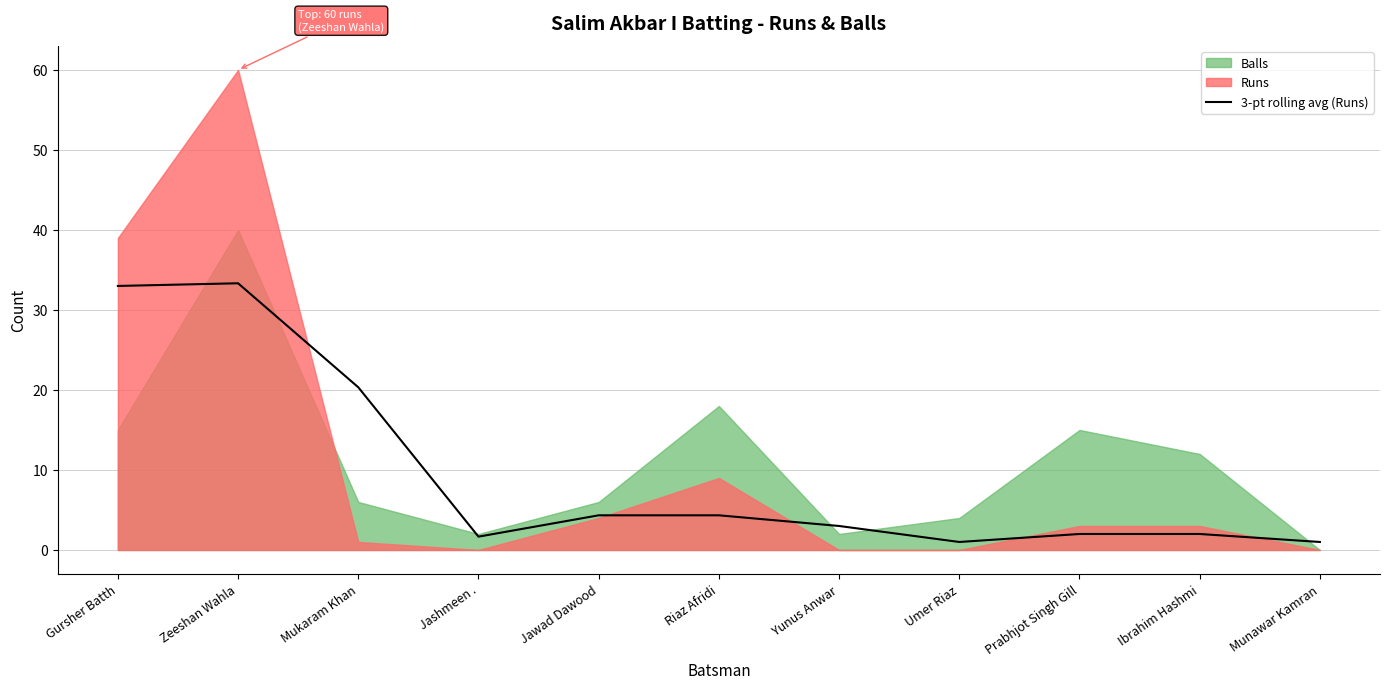

Reading left to right, transcribe all the data shown in this chart.

33.0	33.3	20.3	1.7	4.3	4.3	3.0	1.0	2.0	2.0	1.0